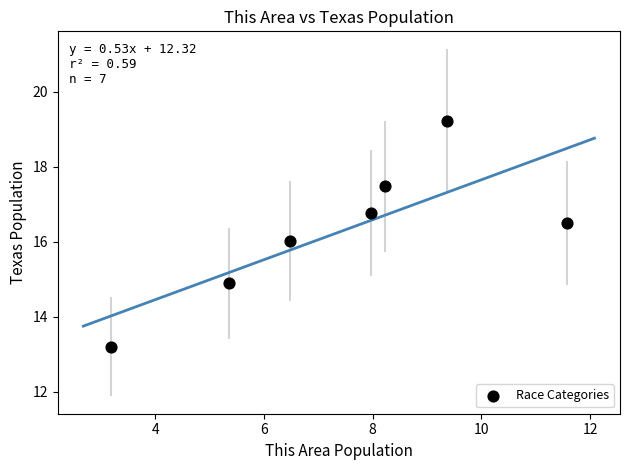

What is the range of Y values (max minus min)?

6.0